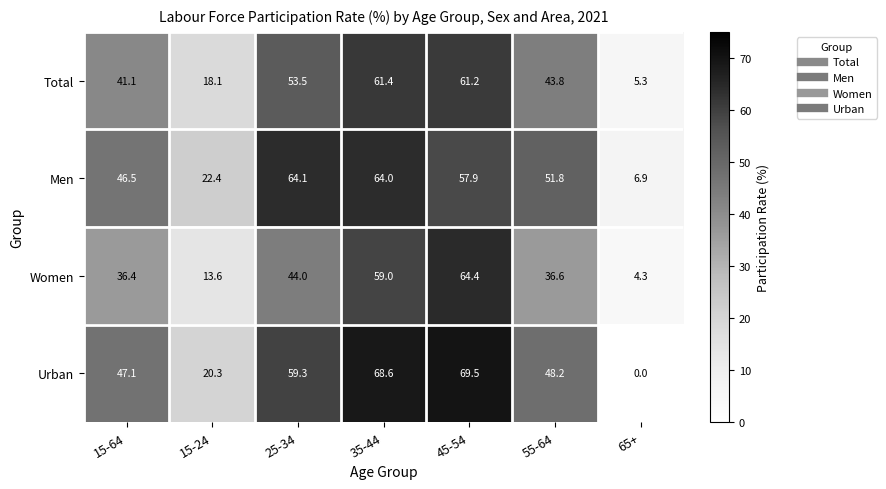

How many values in the Total series are below 43?

3